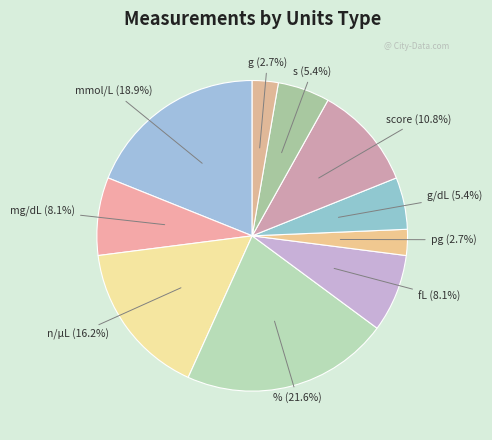

To the nearest percent, what is the average slice percentage?

10%